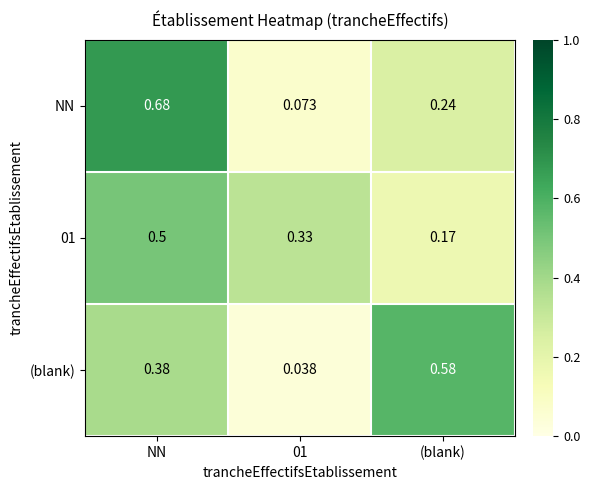

Between NN and (blank), which series saw the biggest shift?

NN